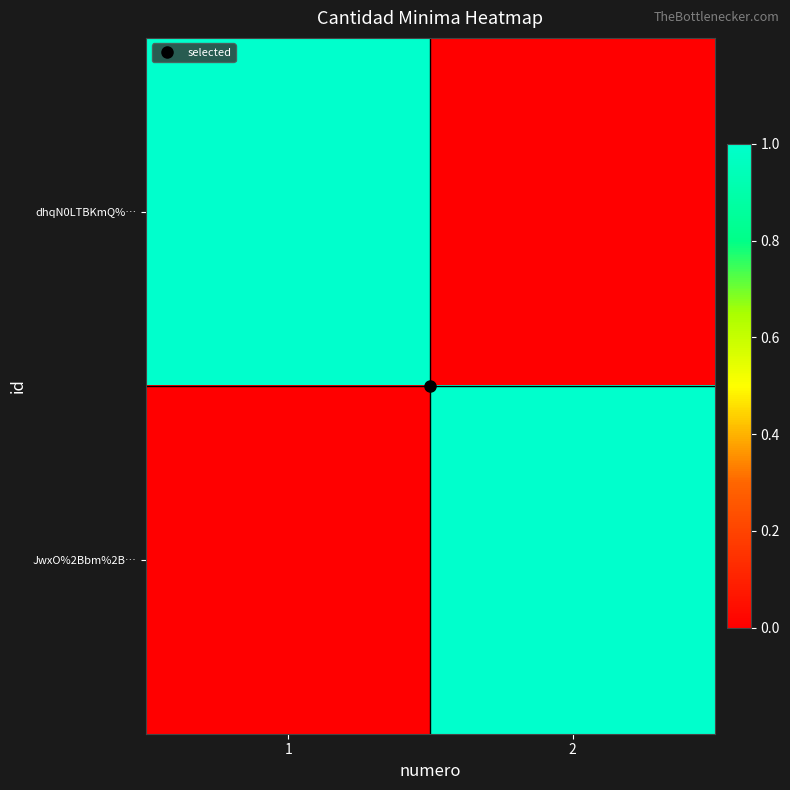

Reading left to right, extract all data points from this chart.

dhqN0LTBKmQ%…: 1=1	2=0
JwxO%2Bbm%2B…: 1=0	2=1